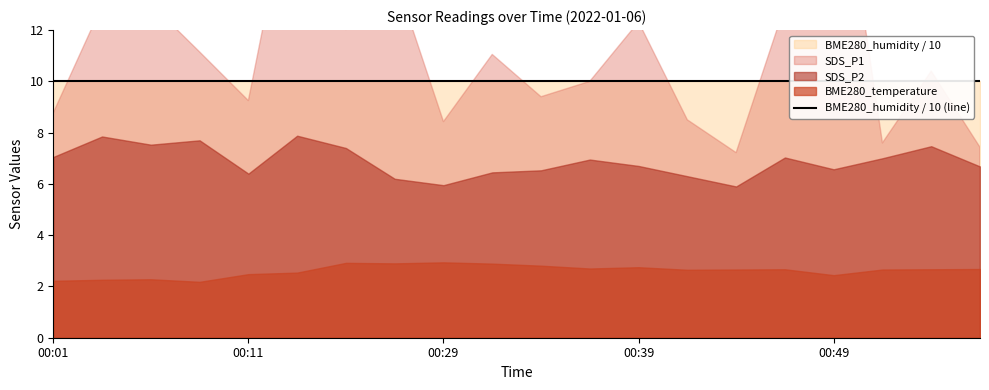

The value of BME280_humidity at 00:24 is 132.9. True or false?

False